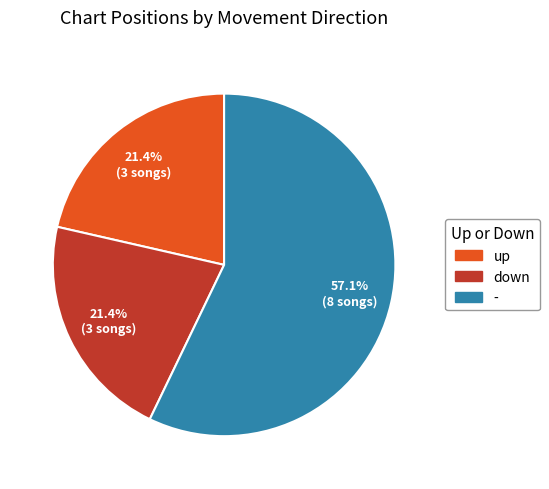

Count the number of slices in the pie.

3